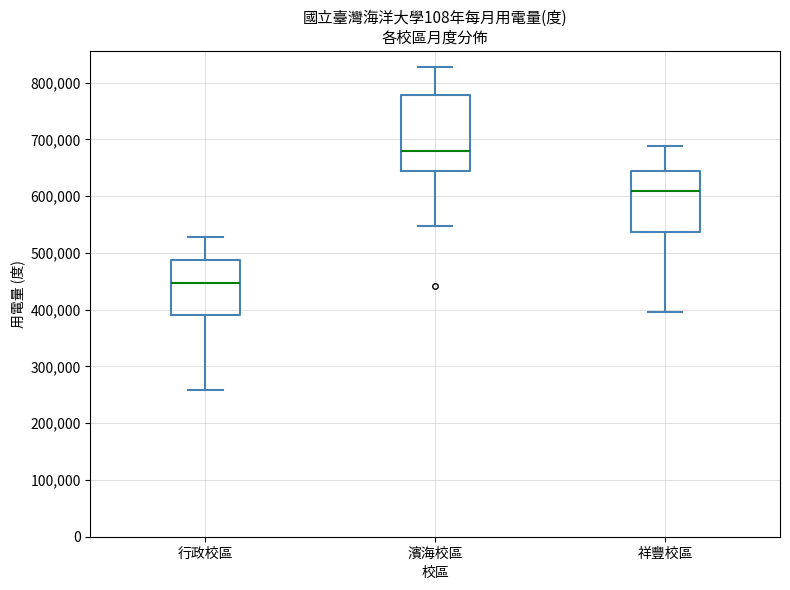

Which box is the tallest, from its lower edge to its upper edge?

濱海校區